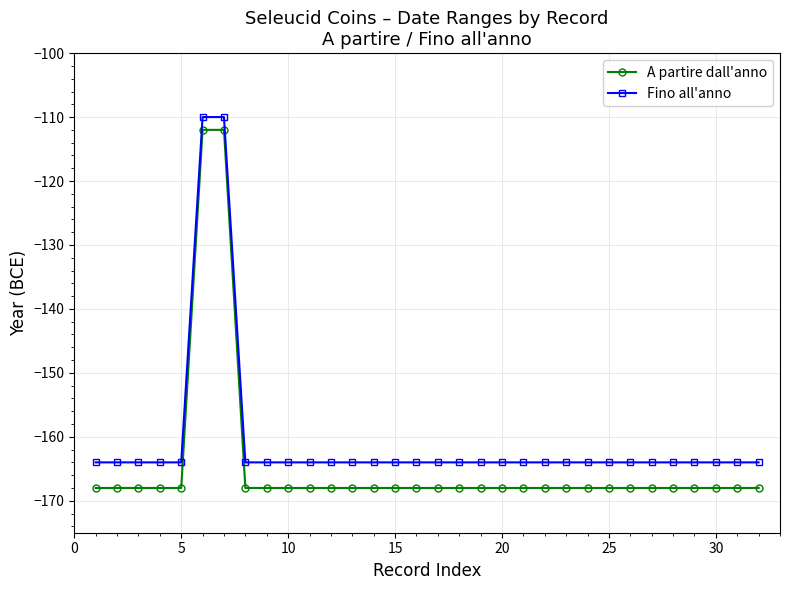

Does the chart have visible grid lines?

Yes